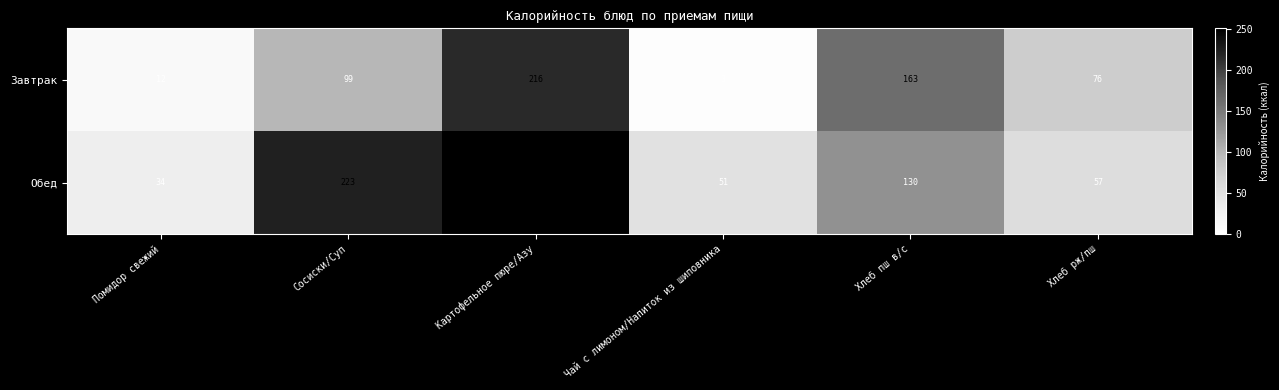

Reading left to right, what are all the values shown in this chart?

Завтрак: Помидор свежий=12	Сосиски/Суп=99	Картофельное пюре/Азу=216	Чай с лимоном/Напиток из шиповника=3	Хлеб пш в/с=163	Хлеб рж/пш=76
Обед: Помидор свежий=34	Сосиски/Суп=223	Картофельное пюре/Азу=251	Чай с лимоном/Напиток из шиповника=51	Хлеб пш в/с=130	Хлеб рж/пш=57